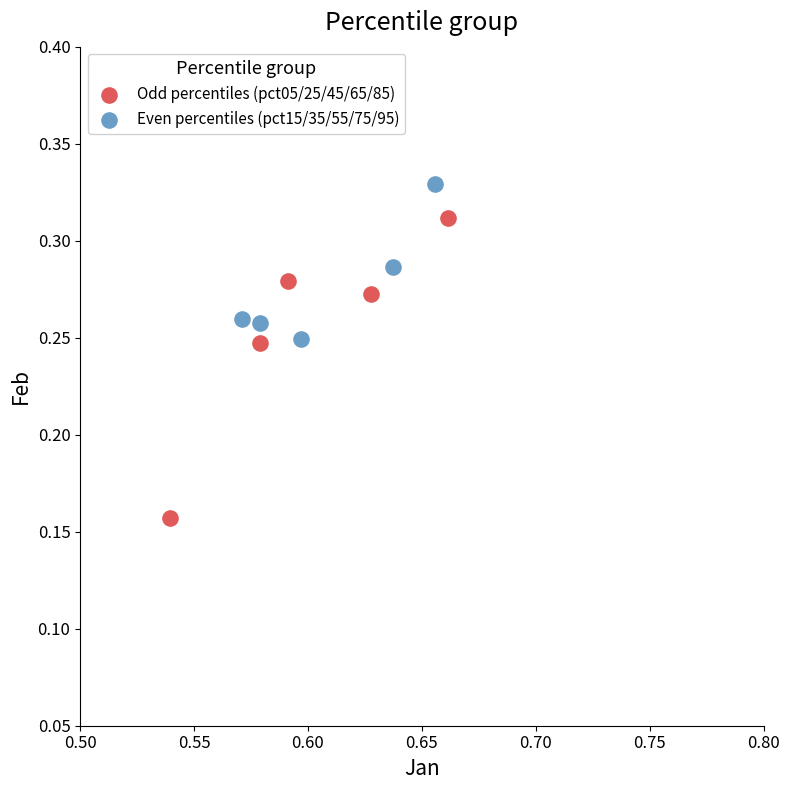

What are all the series names shown in the legend?

Odd percentiles (pct05/25/45/65/85), Even percentiles (pct15/35/55/75/95)